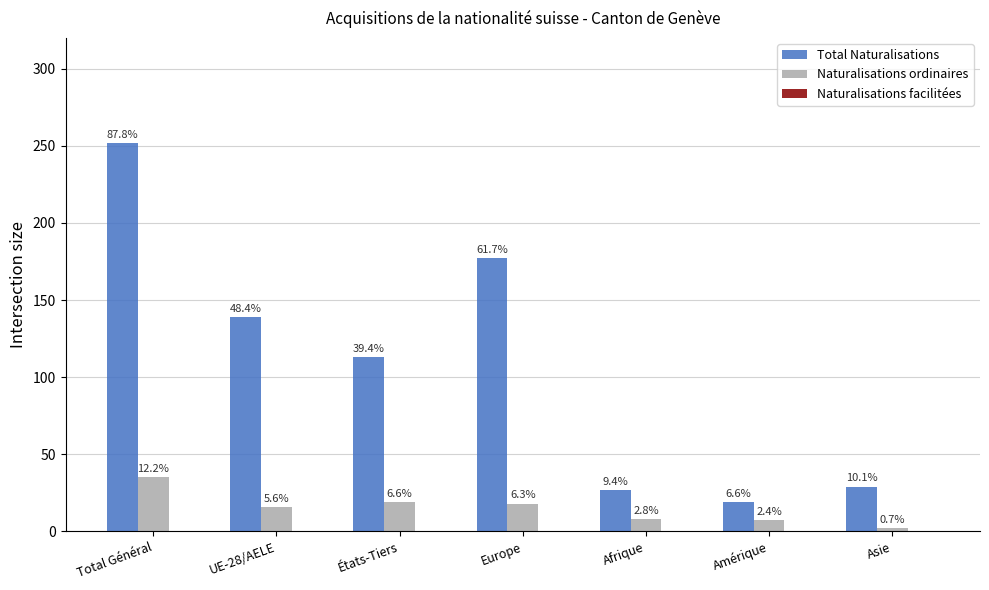

What is the sum of all Naturalisations ordinaires values?

105